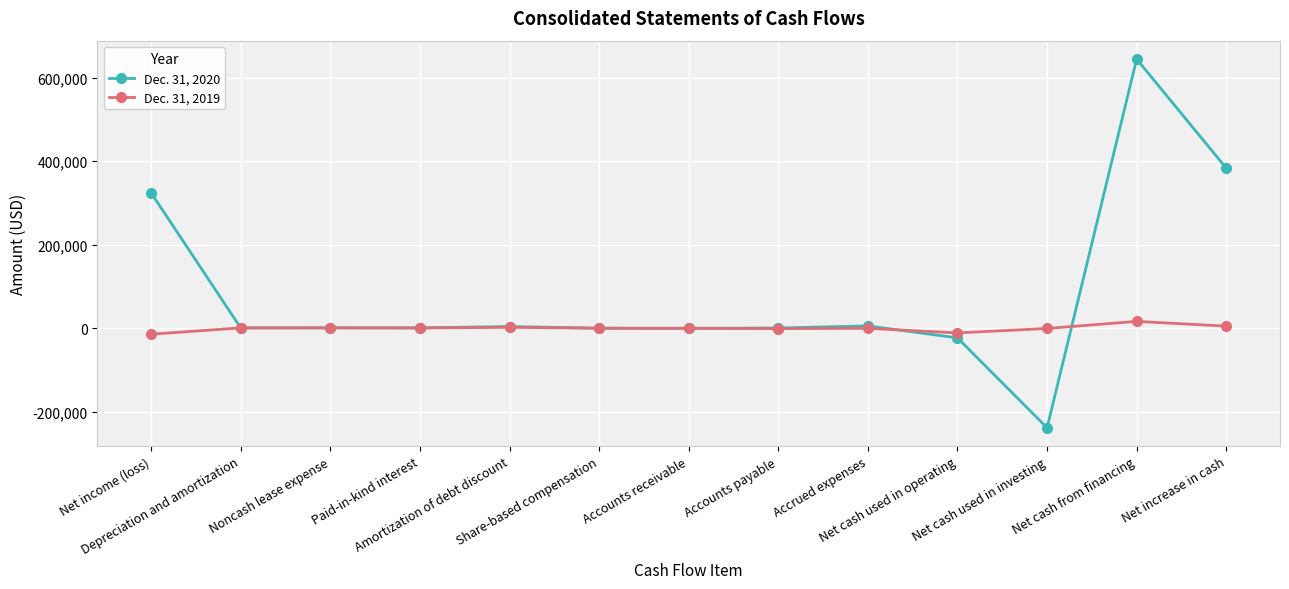

Which series has the largest range (max minus min)?

Dec. 31, 2020